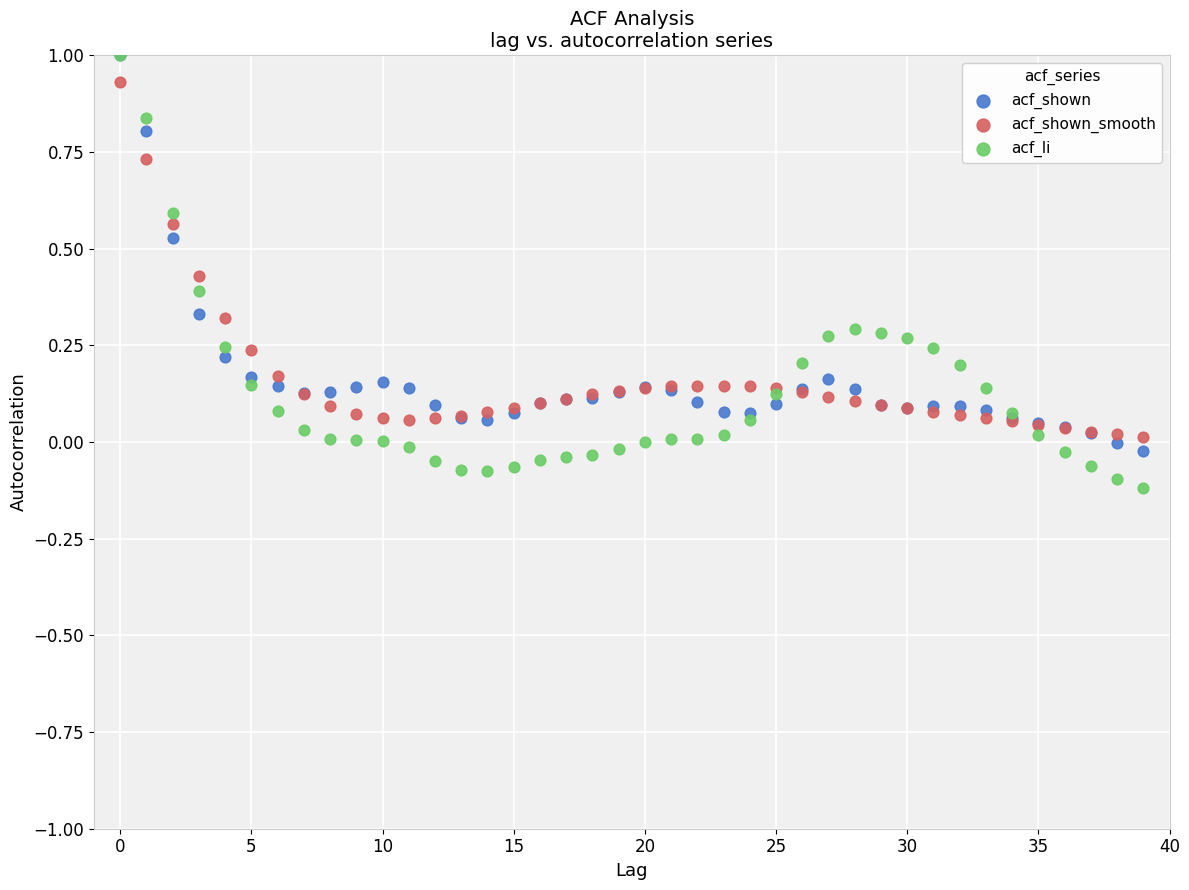

Which series contains the lowest Y value?

acf_li